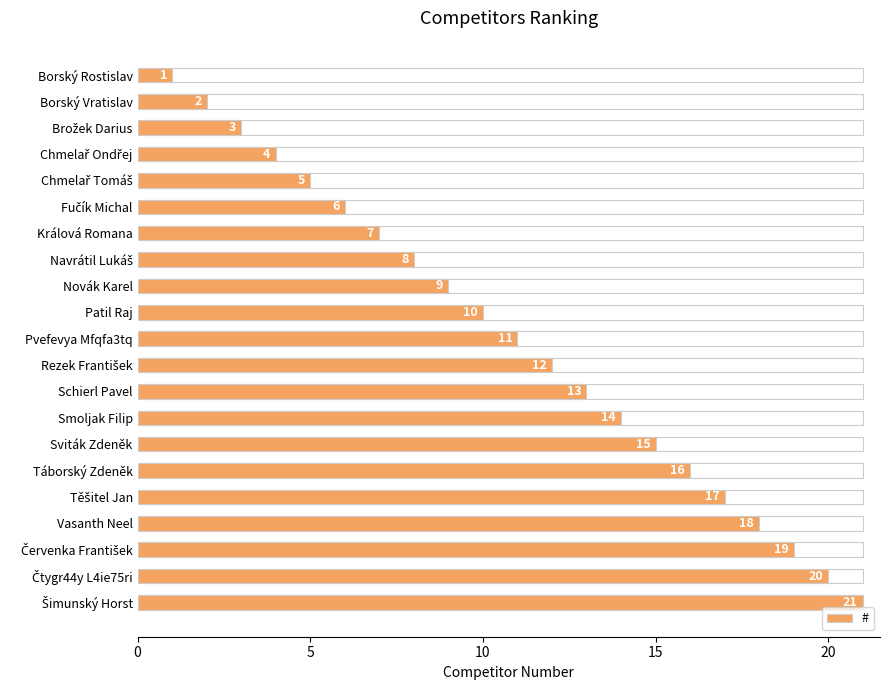

Reading right to left, extract all data points from this chart.

21	20	19	18	17	16	15	14	13	12	11	10	9	8	7	6	5	4	3	2	1